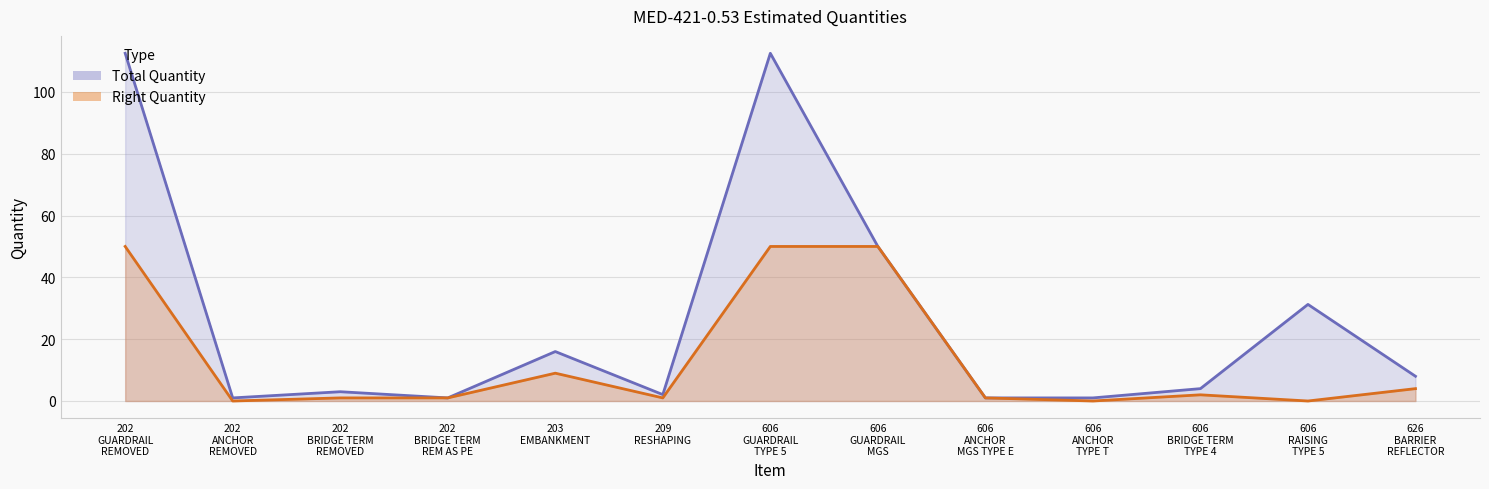

The value of Right Quantity at 626
BARRIER
REFLECTOR is 4.0. True or false?

True